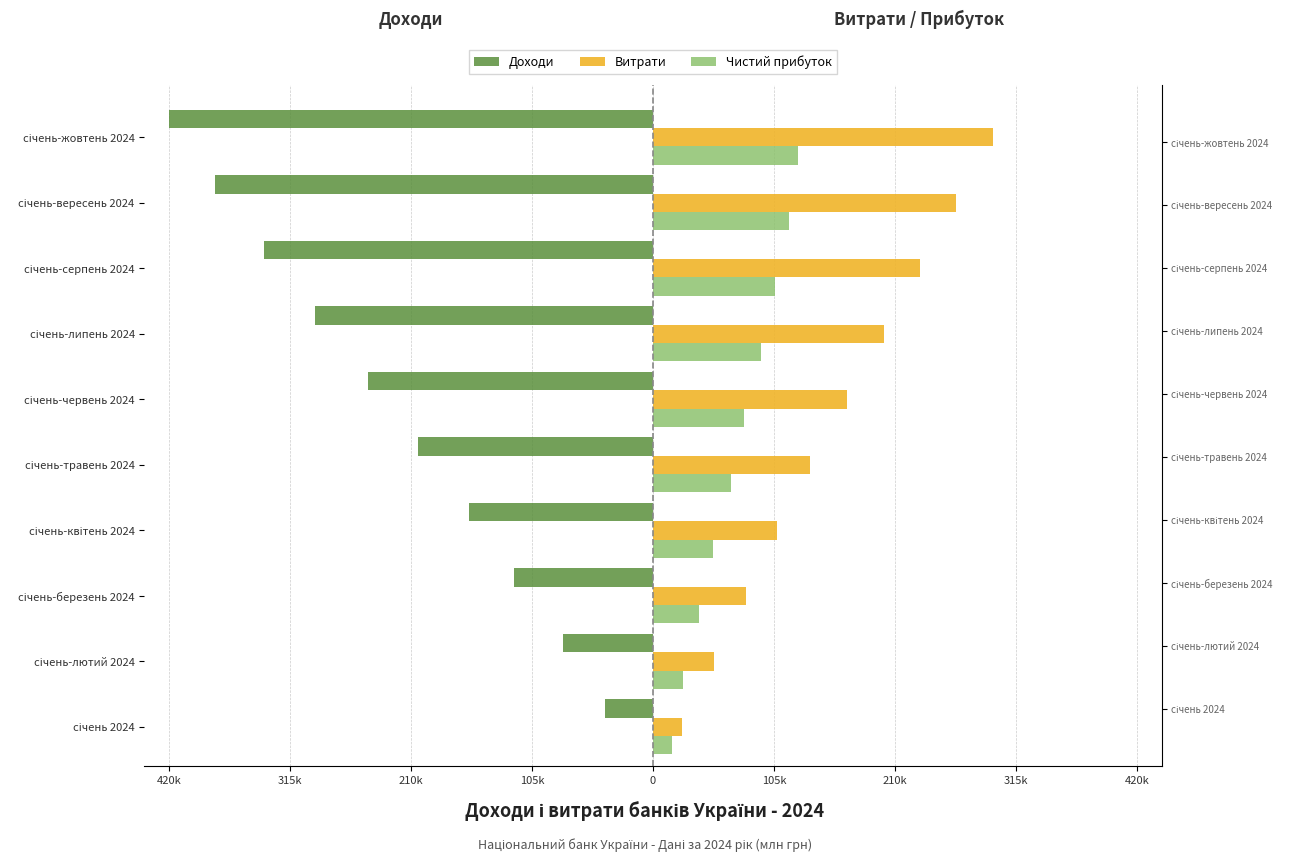

What is the average value of the Чистий прибуток series?

72462